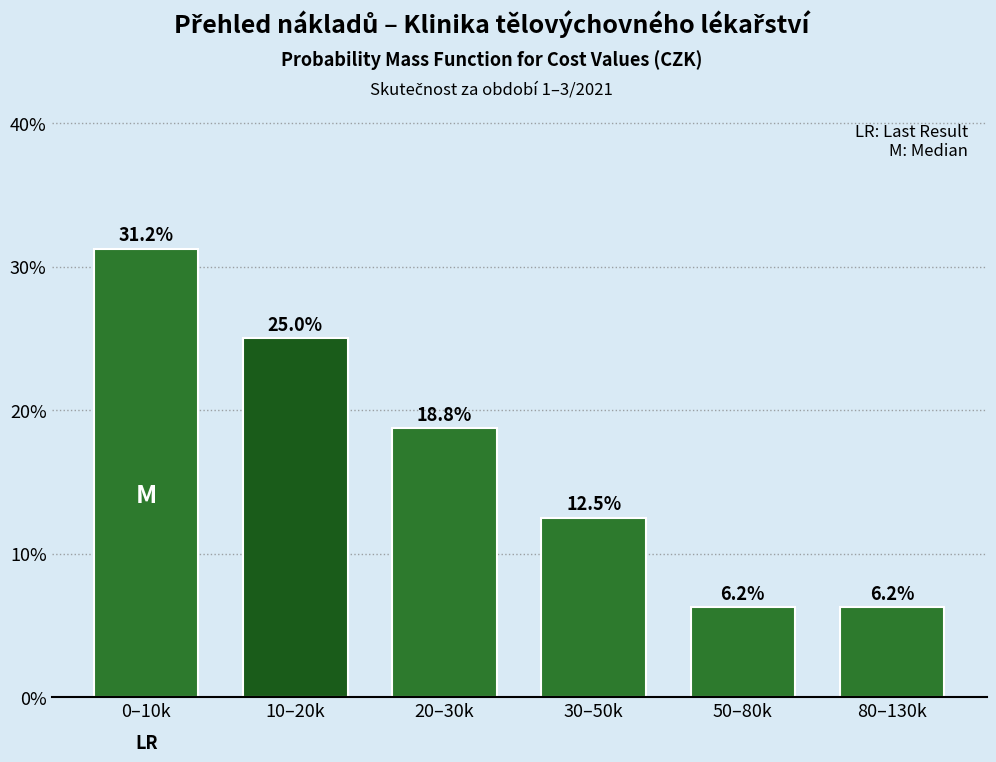

Is it true that the value at 30–50k is 2.8?

False